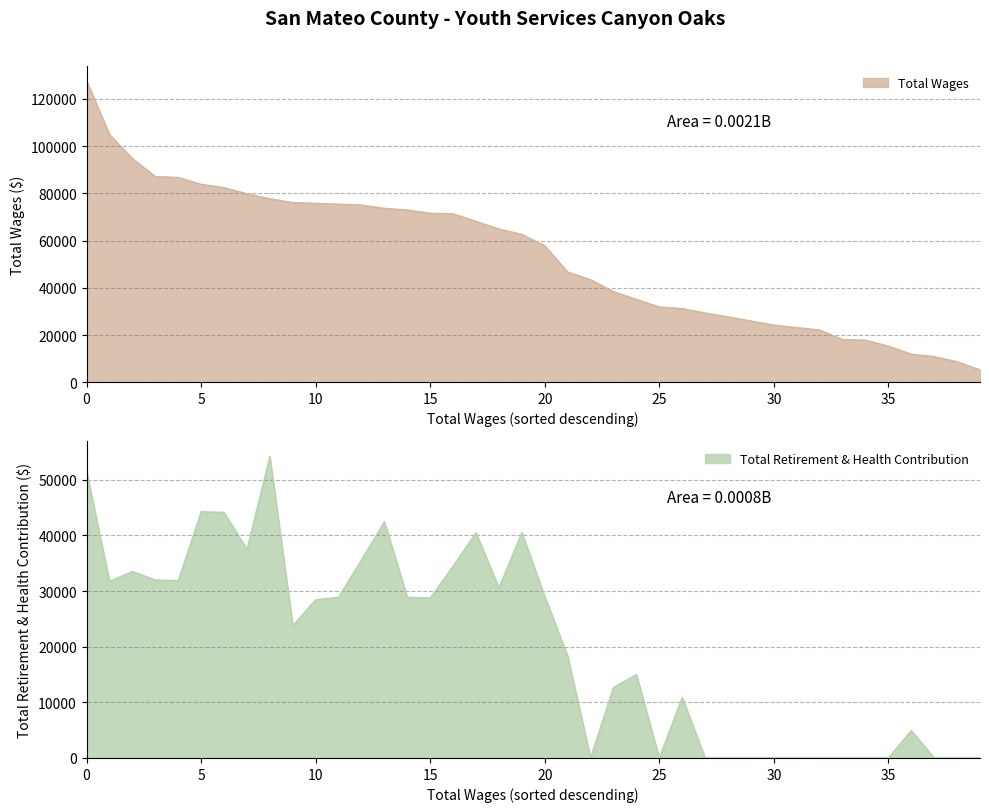

The value of Total Wages at 5 is 127014. True or false?

False